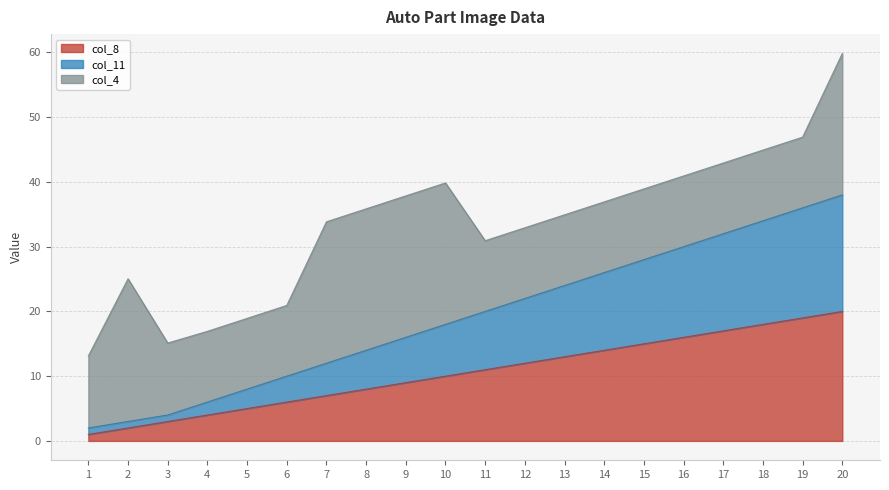

What is the average value of the col_8 series?

10.5